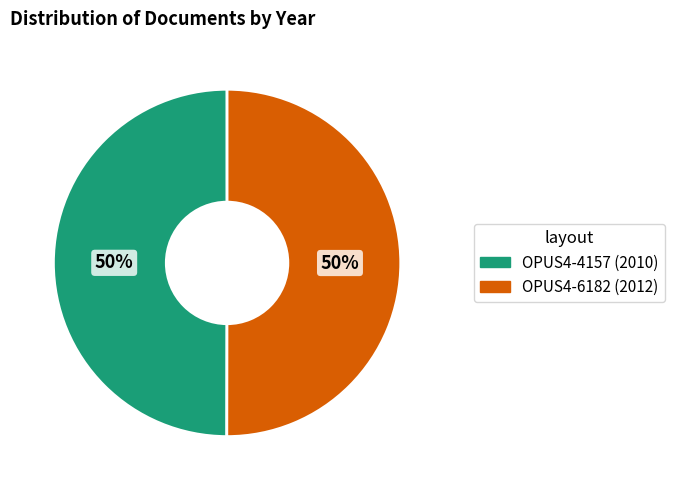

Is it true that OPUS4-6182 is 50% of the pie?

True